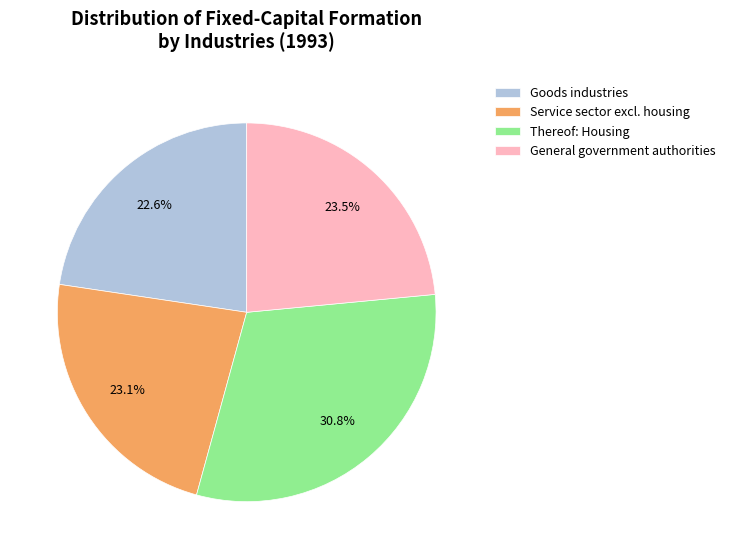

What is the largest slice in the pie chart?

Thereof: Housing